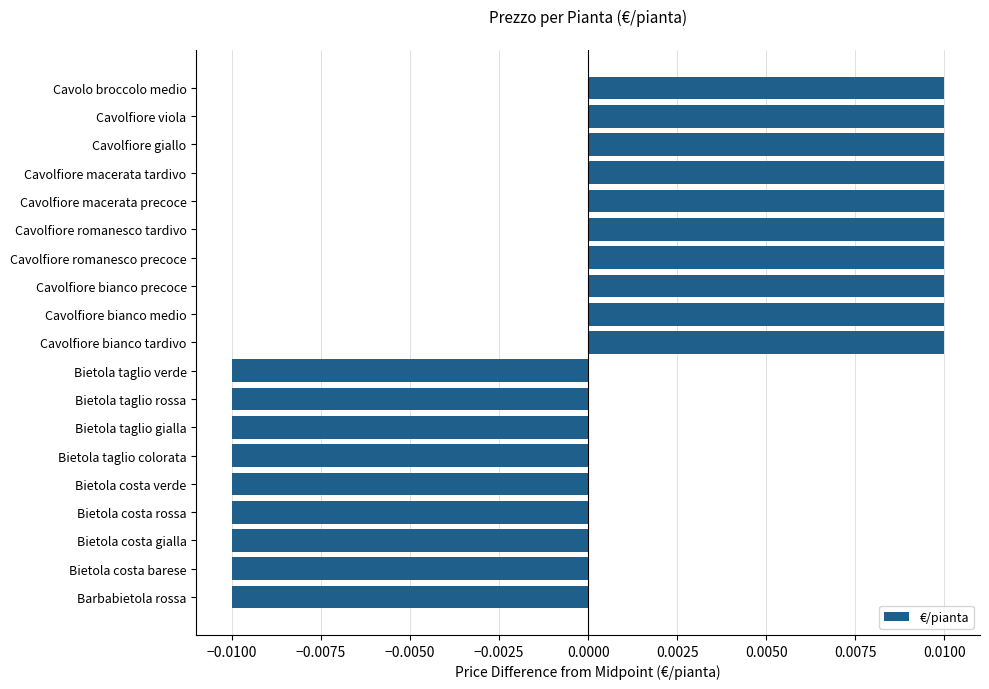

How many data points are above 0?

10